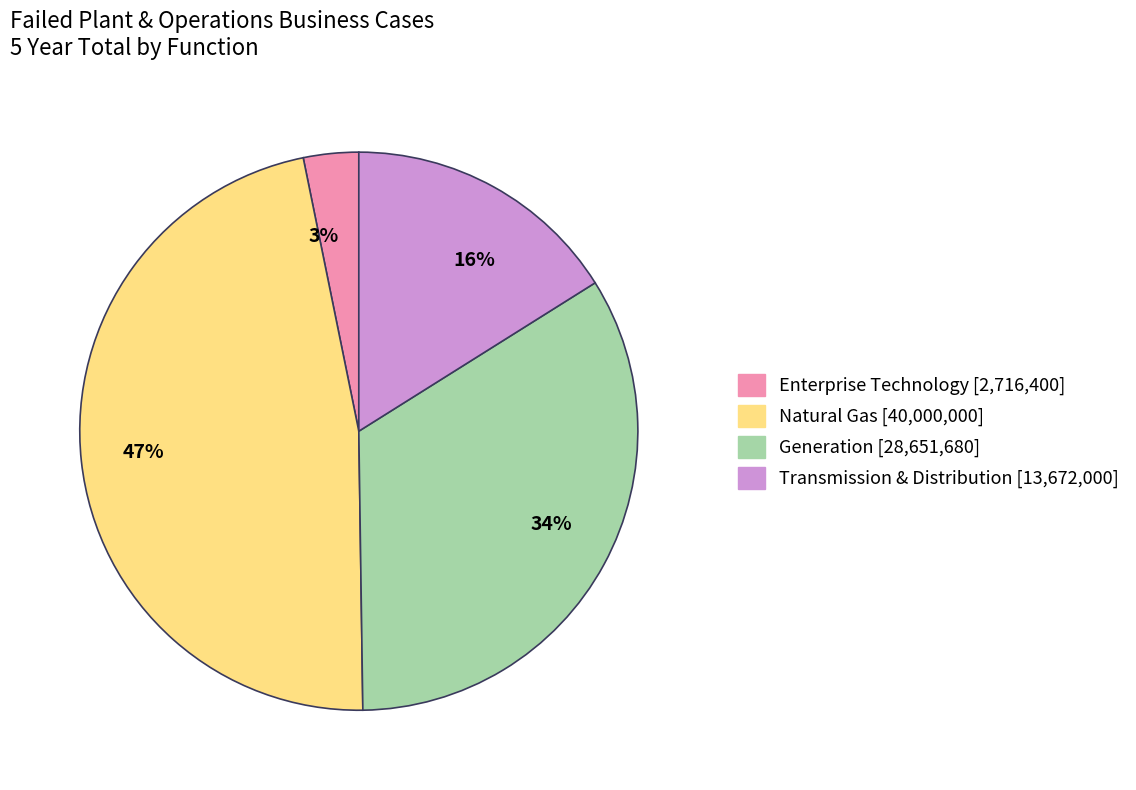

What is the ratio of the value at 34% to the value at 47%?

0.7